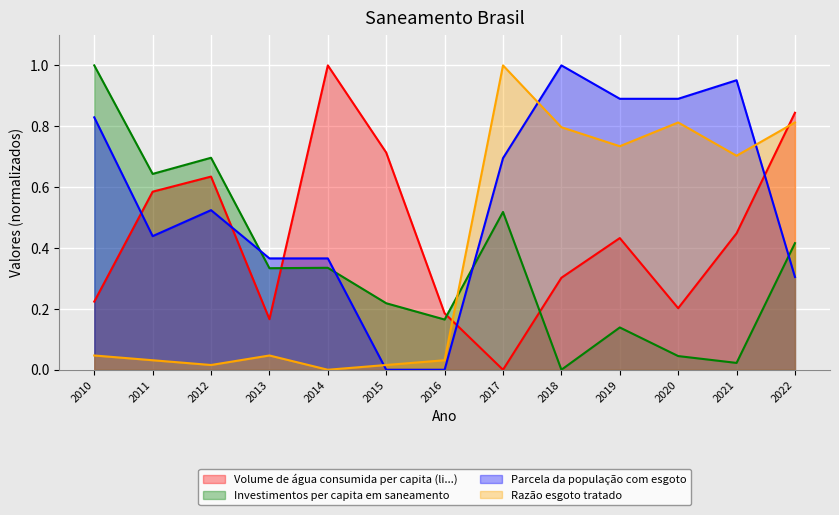

How many data points in Volume de água consumida per capita (li...) are above 0?

12